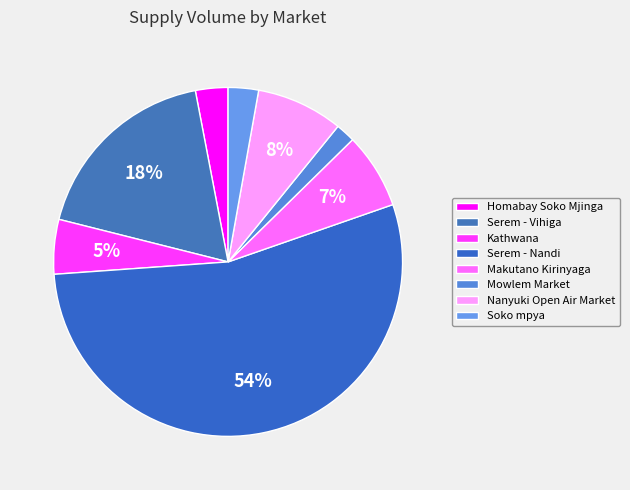

Approximately how many times larger is the value at Homabay Soko Mjinga compared to Makutano Kirinyaga?

0.4